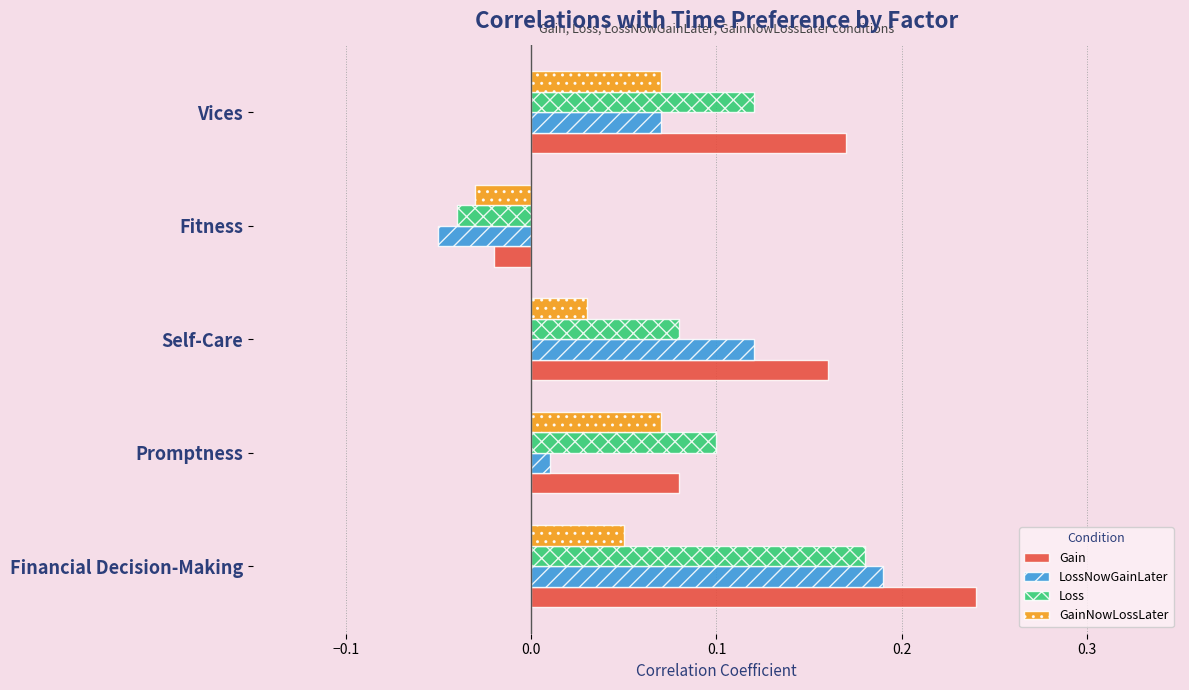

Which series has the largest total across all categories?

Gain